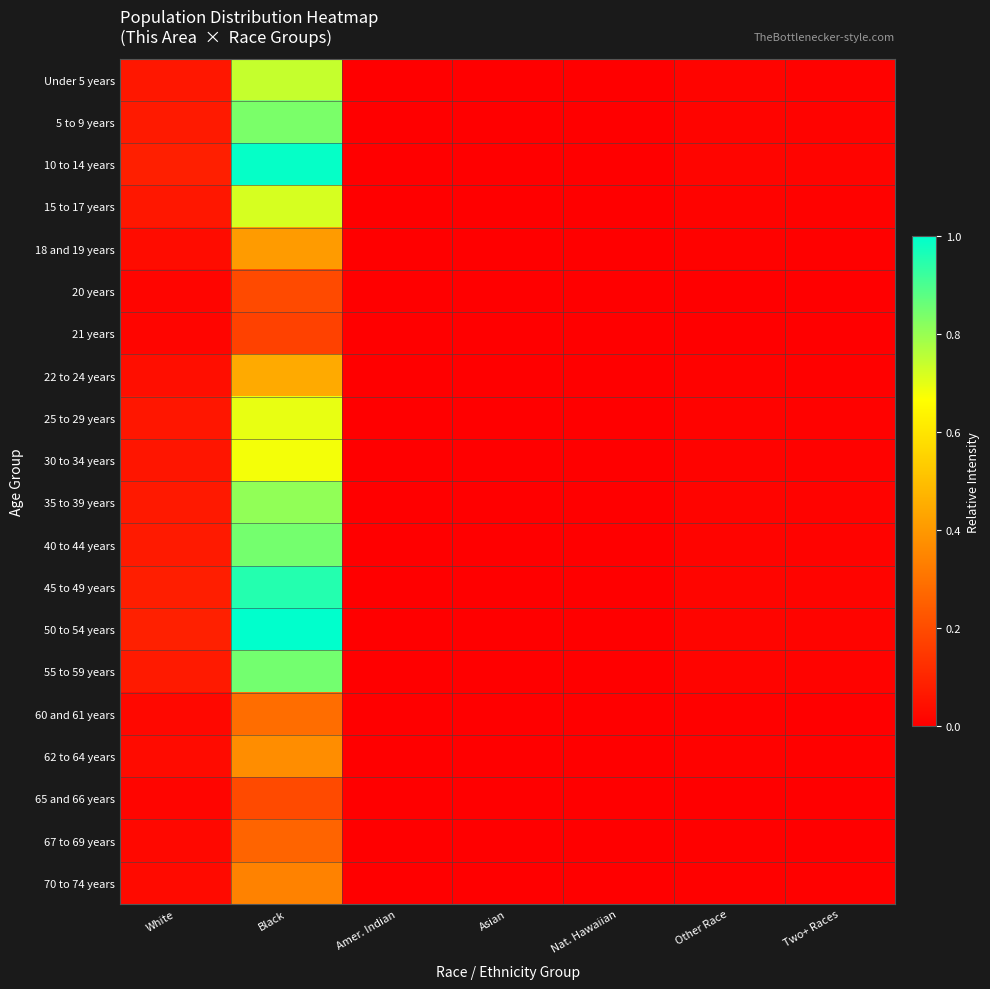

At Other Race, list the series in order from smallest to largest.

21 years, 20 years, 65 and 66 years, 67 to 69 years, 60 and 61 years, 70 to 74 years, 62 to 64 years, 18 and 19 years, 22 to 24 years, 30 to 34 years, 25 to 29 years, 15 to 17 years, Under 5 years, 35 to 39 years, 5 to 9 years, 40 to 44 years, 55 to 59 years, 45 to 49 years, 10 to 14 years, 50 to 54 years